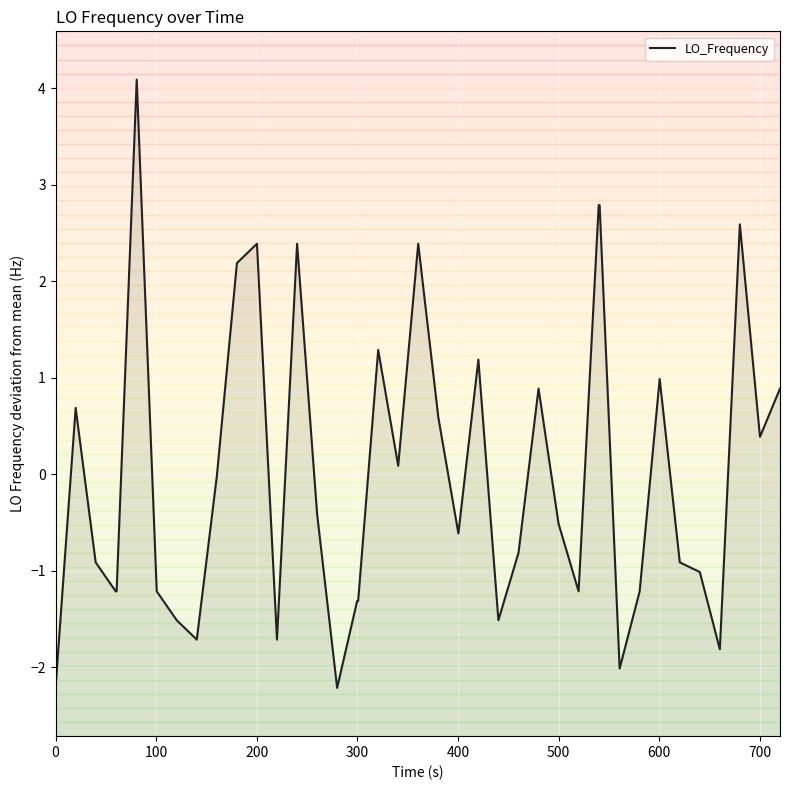

Reading left to right, transcribe all the data shown in this chart.

-2.2	0.7	-0.9	-1.2	-1.2	4.1	-1.2	-1.5	-1.7	-0.0	2.2	2.4	-1.7	2.4	-0.4	-2.2	-1.3	-1.3	1.3	0.1	2.4	0.6	-0.6	1.2	-1.5	-0.8	0.9	-0.5	-1.2	2.8	2.8	-2.0	-1.2	1.0	-0.9	-1.0	-1.8	2.6	0.4	0.9